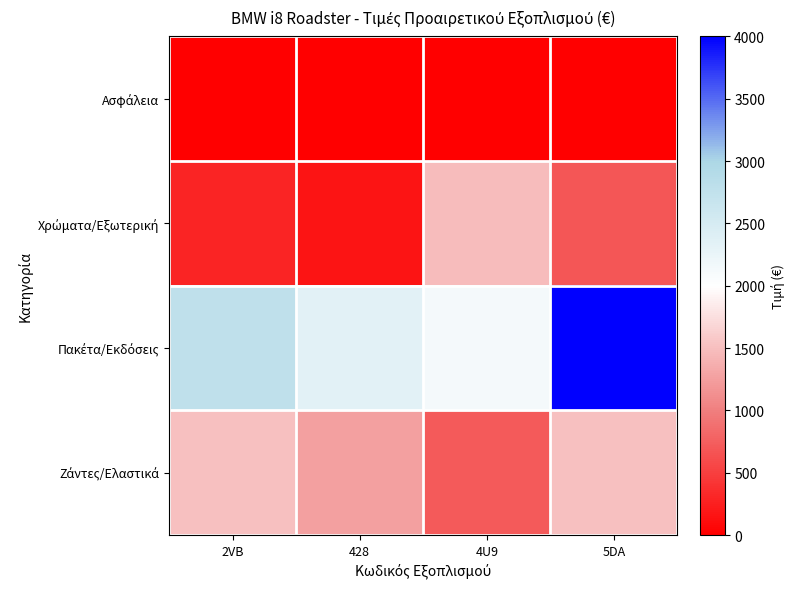

Rank the series by their average value, from lowest to highest.

Ασφάλεια, Χρώματα/Εξωτερική, Ζάντες/Ελαστικά, Πακέτα/Εκδόσεις